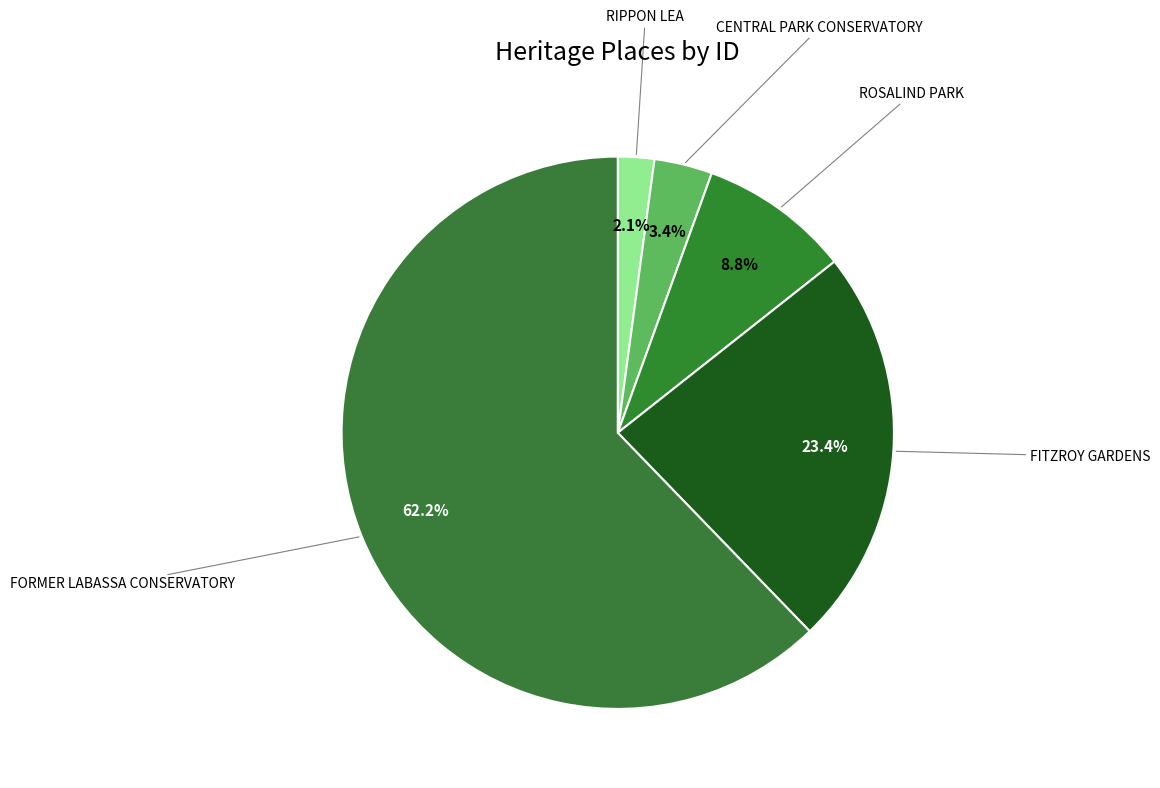

To the nearest percent, what is the difference between the largest and smallest slice percentages?

60%